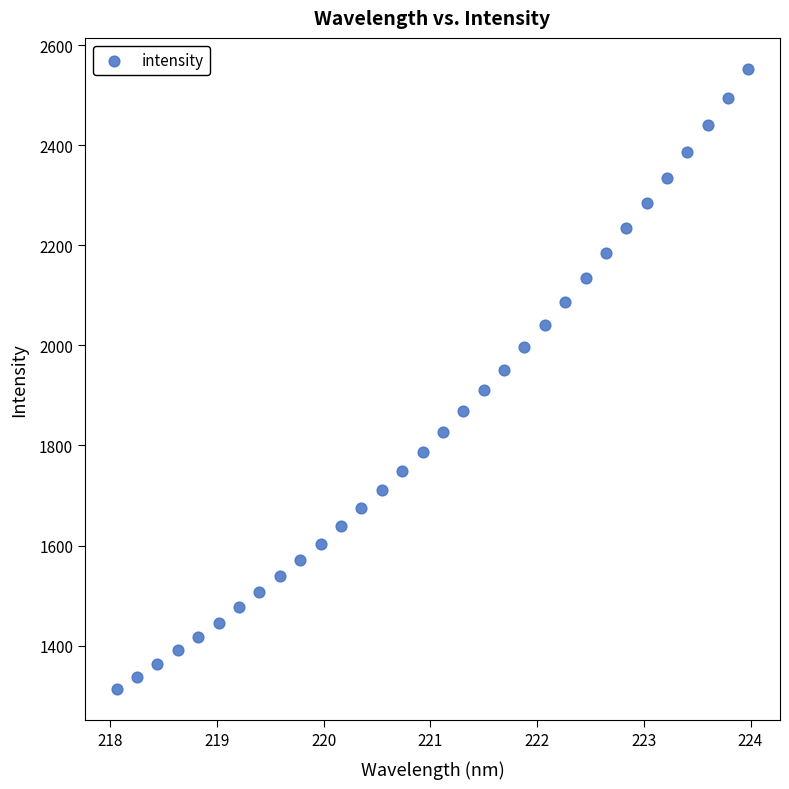

What is the range of Y values (max minus min)?

1240.6